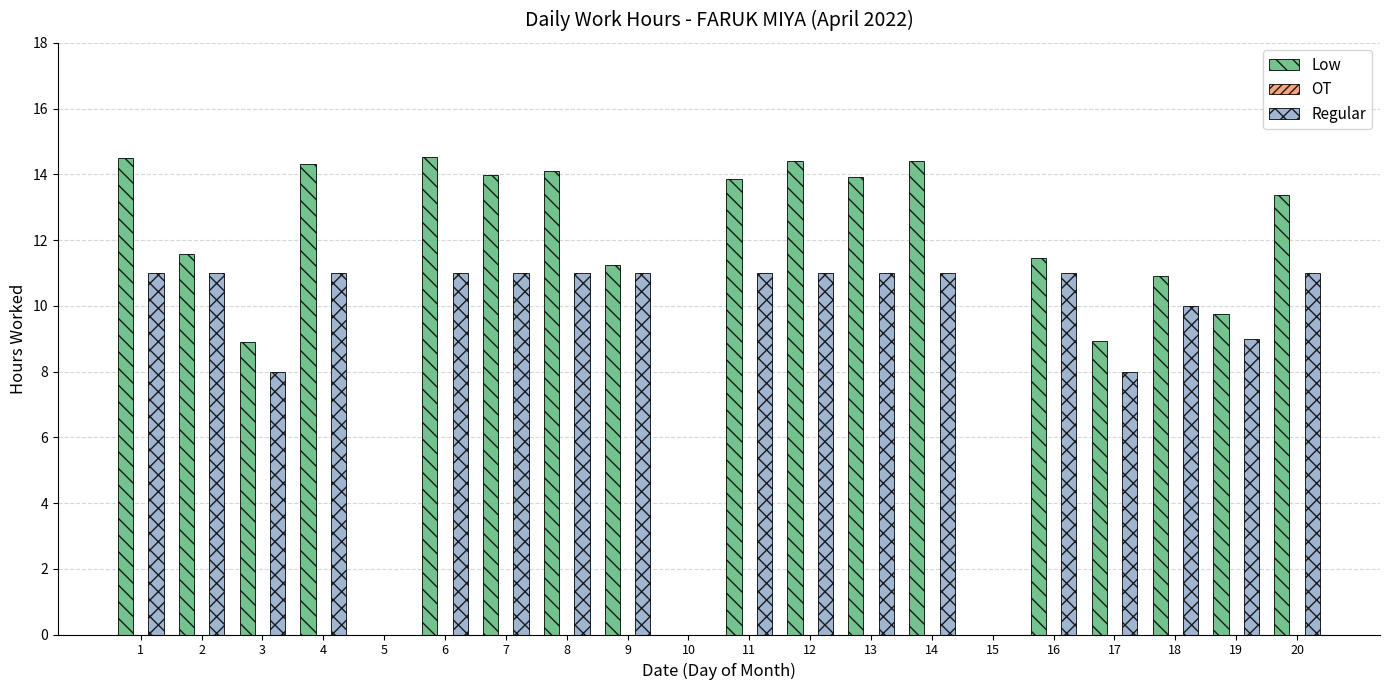

What is the maximum value shown in the chart?

14.5